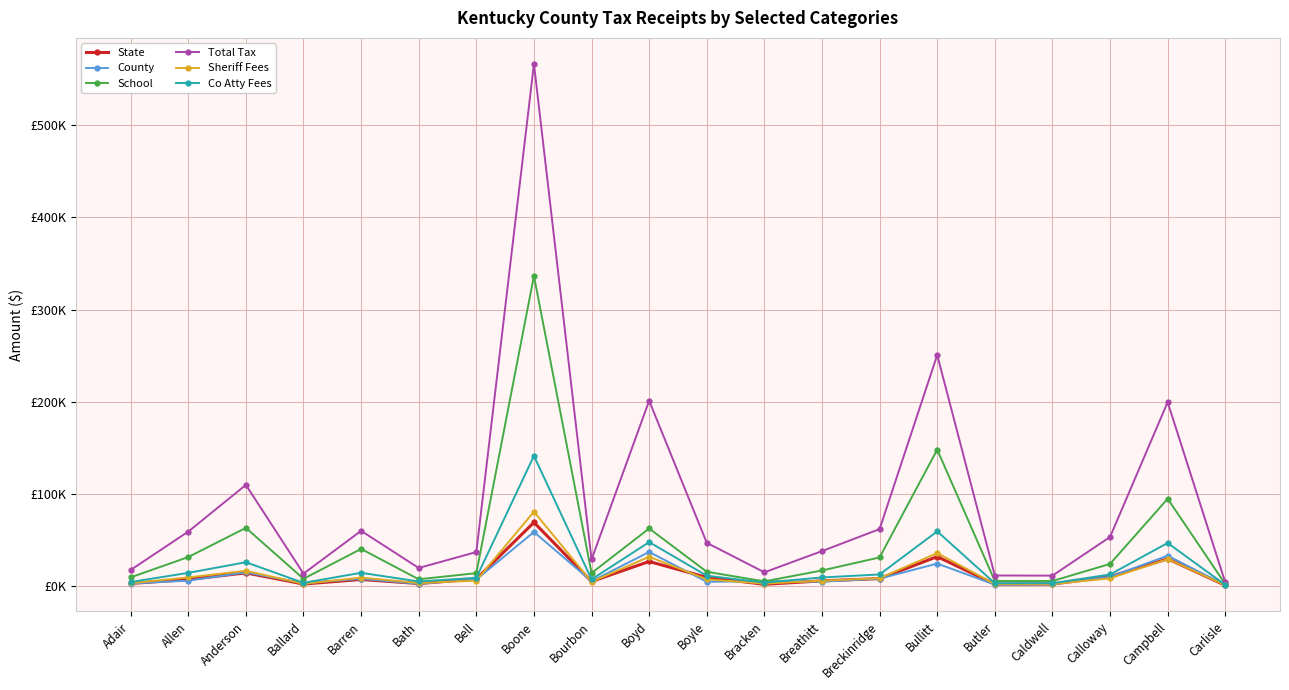

In State, how many points are higher than both neighbors (excluding endpoints)?

6